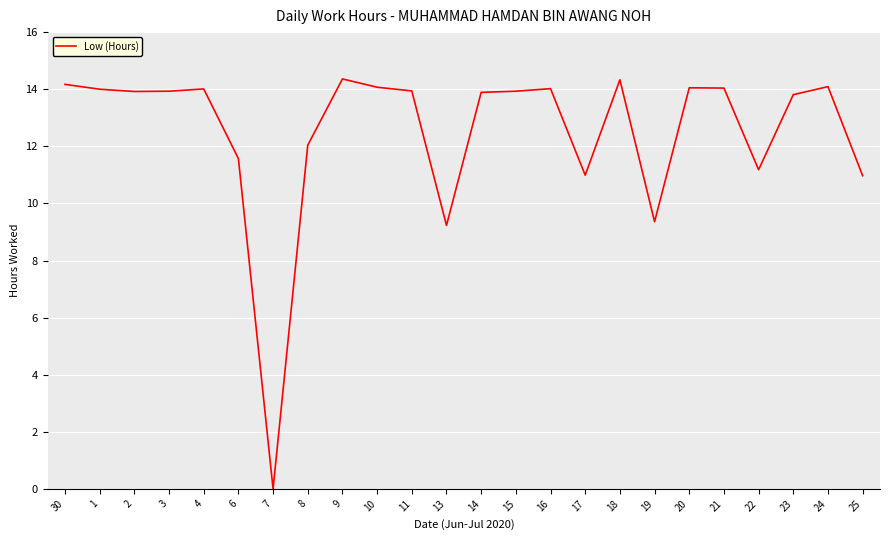

What value does the data have at 4?

14.0